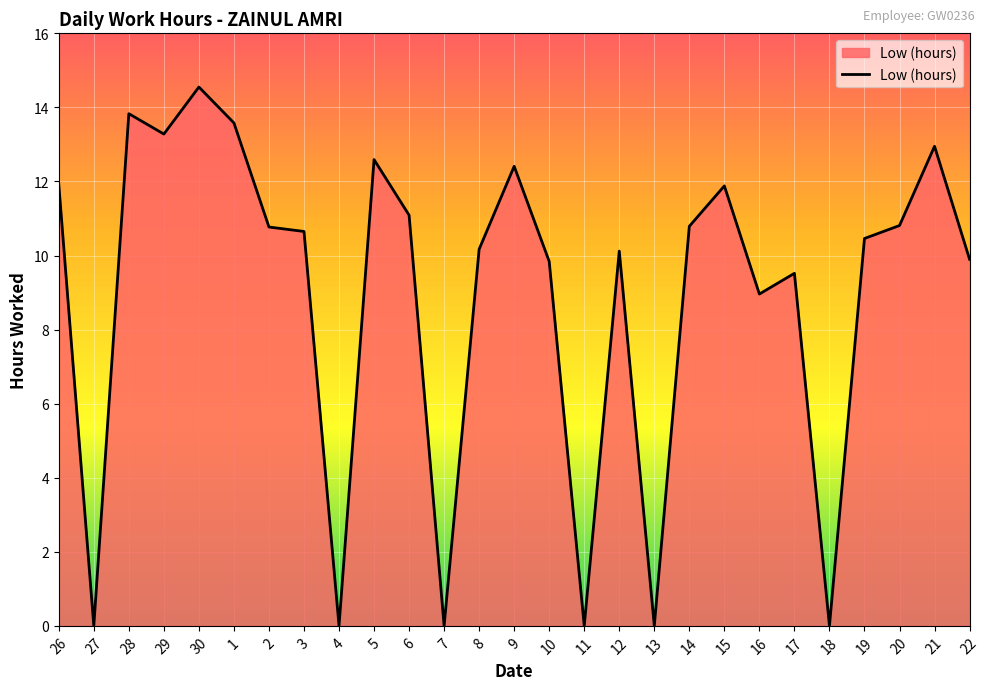

At which category does the data reach its first local valley?

27